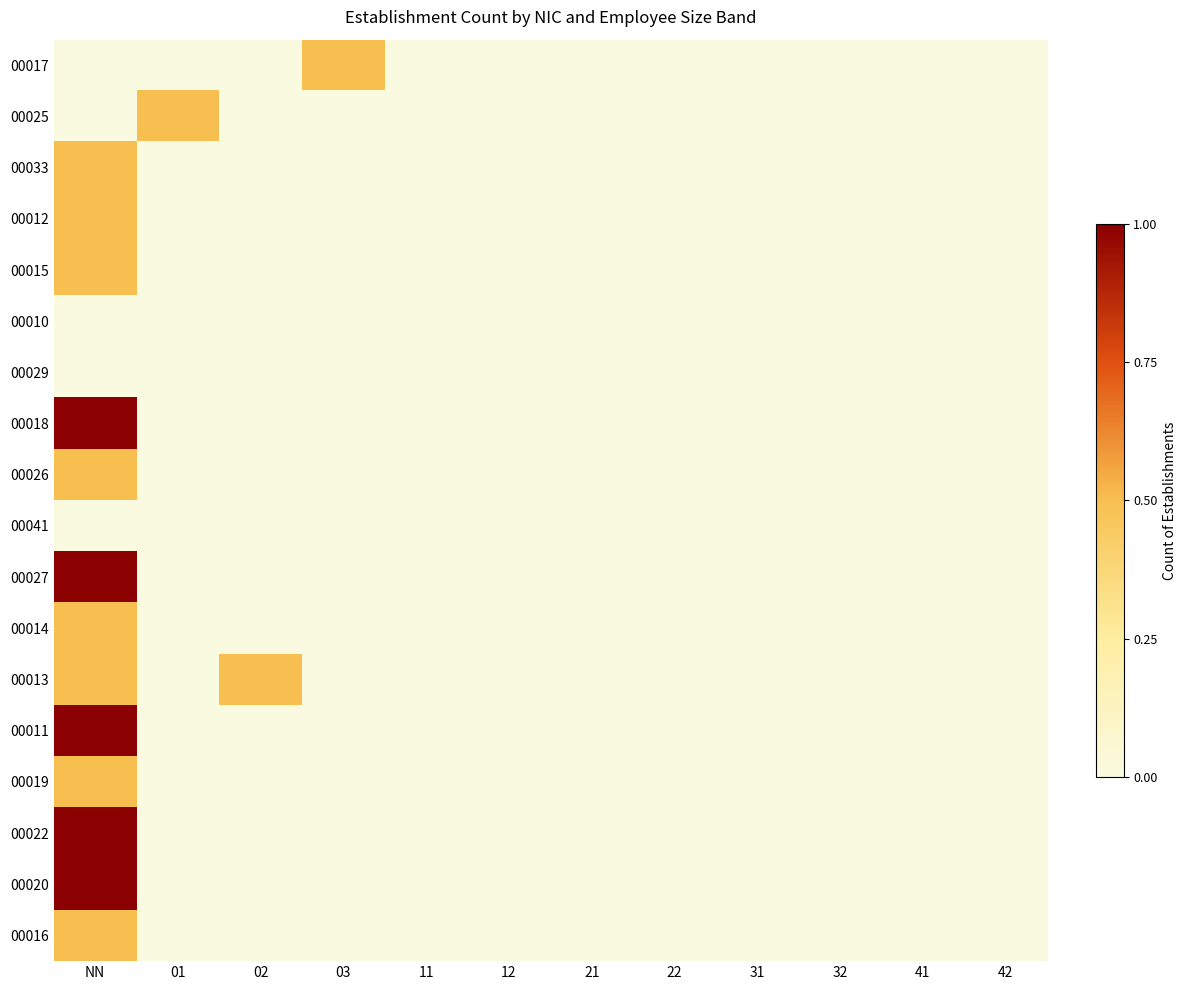

Reading right to left, extract all data points from this chart.

00017: 42=0.0	41=0.0	32=0.0	31=0.0	22=0.0	21=0.0	12=0.0	11=0.0	03=0.5	02=0.0	01=0.0	NN=0.0
00025: 42=0.0	41=0.0	32=0.0	31=0.0	22=0.0	21=0.0	12=0.0	11=0.0	03=0.0	02=0.0	01=0.5	NN=0.0
00033: 42=0.0	41=0.0	32=0.0	31=0.0	22=0.0	21=0.0	12=0.0	11=0.0	03=0.0	02=0.0	01=0.0	NN=0.5
00012: 42=0.0	41=0.0	32=0.0	31=0.0	22=0.0	21=0.0	12=0.0	11=0.0	03=0.0	02=0.0	01=0.0	NN=0.5
00015: 42=0.0	41=0.0	32=0.0	31=0.0	22=0.0	21=0.0	12=0.0	11=0.0	03=0.0	02=0.0	01=0.0	NN=0.5
00010: 42=0.0	41=0.0	32=0.0	31=0.0	22=0.0	21=0.0	12=0.0	11=0.0	03=0.0	02=0.0	01=0.0	NN=0.0
00029: 42=0.0	41=0.0	32=0.0	31=0.0	22=0.0	21=0.0	12=0.0	11=0.0	03=0.0	02=0.0	01=0.0	NN=0.0
00018: 42=0.0	41=0.0	32=0.0	31=0.0	22=0.0	21=0.0	12=0.0	11=0.0	03=0.0	02=0.0	01=0.0	NN=1.0
00026: 42=0.0	41=0.0	32=0.0	31=0.0	22=0.0	21=0.0	12=0.0	11=0.0	03=0.0	02=0.0	01=0.0	NN=0.5
00041: 42=0.0	41=0.0	32=0.0	31=0.0	22=0.0	21=0.0	12=0.0	11=0.0	03=0.0	02=0.0	01=0.0	NN=0.0
00027: 42=0.0	41=0.0	32=0.0	31=0.0	22=0.0	21=0.0	12=0.0	11=0.0	03=0.0	02=0.0	01=0.0	NN=1.0
00014: 42=0.0	41=0.0	32=0.0	31=0.0	22=0.0	21=0.0	12=0.0	11=0.0	03=0.0	02=0.0	01=0.0	NN=0.5
00013: 42=0.0	41=0.0	32=0.0	31=0.0	22=0.0	21=0.0	12=0.0	11=0.0	03=0.0	02=0.5	01=0.0	NN=0.5
00011: 42=0.0	41=0.0	32=0.0	31=0.0	22=0.0	21=0.0	12=0.0	11=0.0	03=0.0	02=0.0	01=0.0	NN=1.0
00019: 42=0.0	41=0.0	32=0.0	31=0.0	22=0.0	21=0.0	12=0.0	11=0.0	03=0.0	02=0.0	01=0.0	NN=0.5
00022: 42=0.0	41=0.0	32=0.0	31=0.0	22=0.0	21=0.0	12=0.0	11=0.0	03=0.0	02=0.0	01=0.0	NN=1.0
00020: 42=0.0	41=0.0	32=0.0	31=0.0	22=0.0	21=0.0	12=0.0	11=0.0	03=0.0	02=0.0	01=0.0	NN=1.0
00016: 42=0.0	41=0.0	32=0.0	31=0.0	22=0.0	21=0.0	12=0.0	11=0.0	03=0.0	02=0.0	01=0.0	NN=0.5